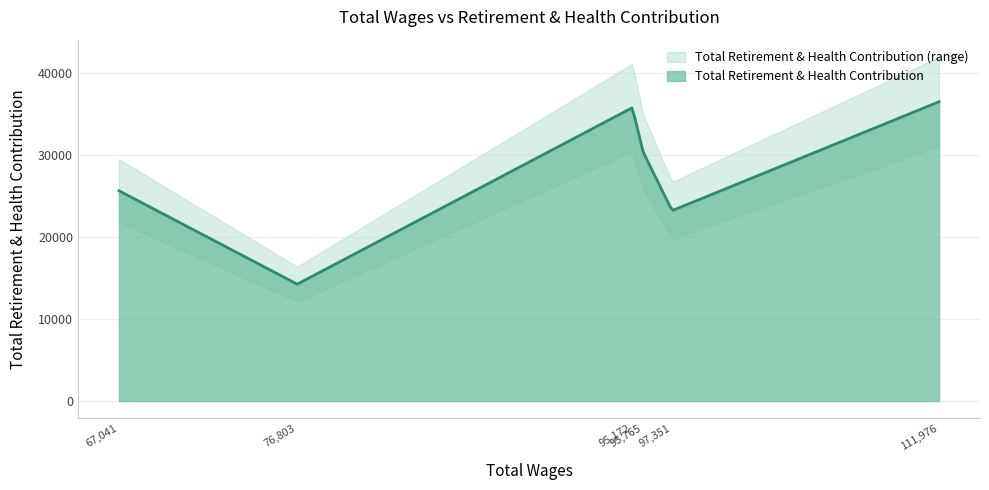

Is it true that the value at 97351 is 23209?

True